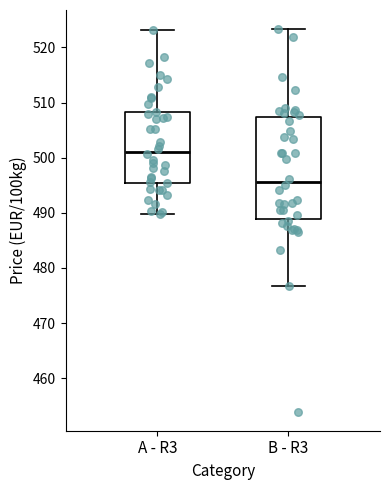

Where is the upper edge of the box for A - R3 on the y-axis? The values are not printed on the chart, so give them approximately, as read against the axis.

508